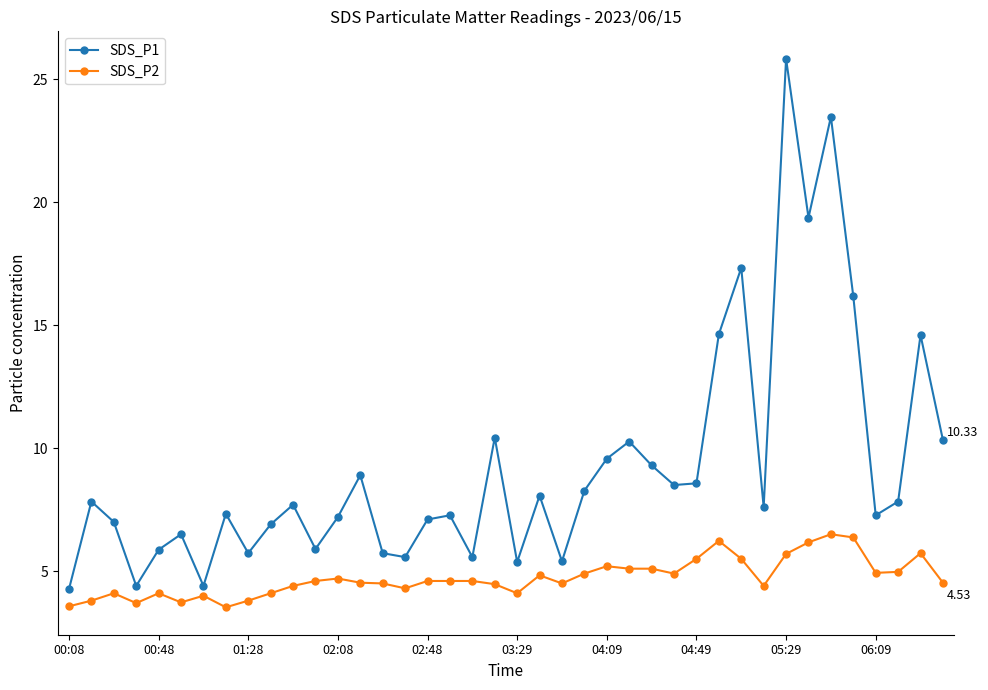

Which series has the widest spread of values?

SDS_P1